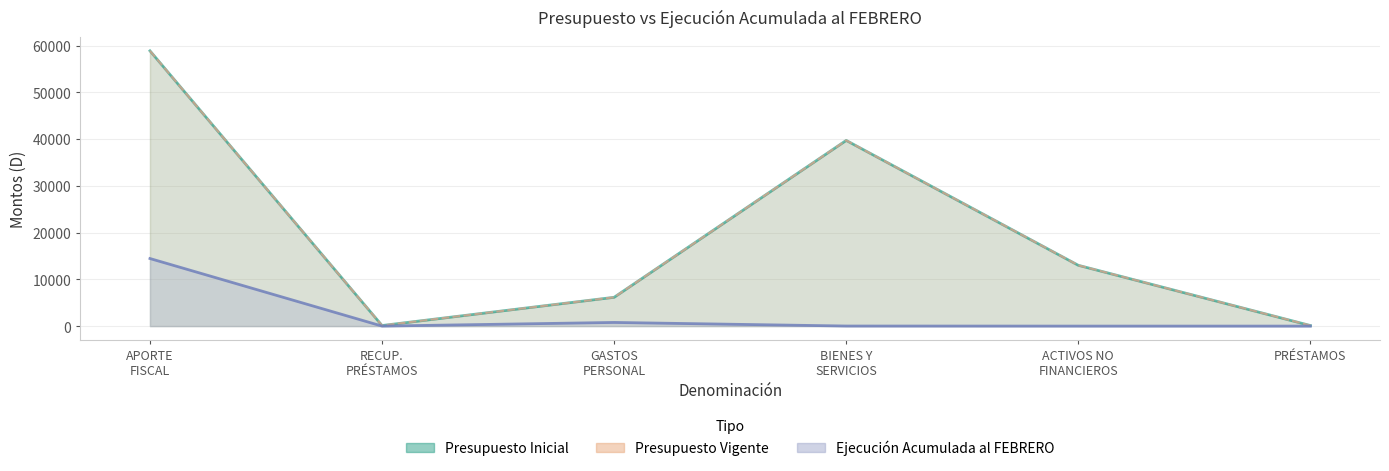

How many lines are shown in the chart?

3